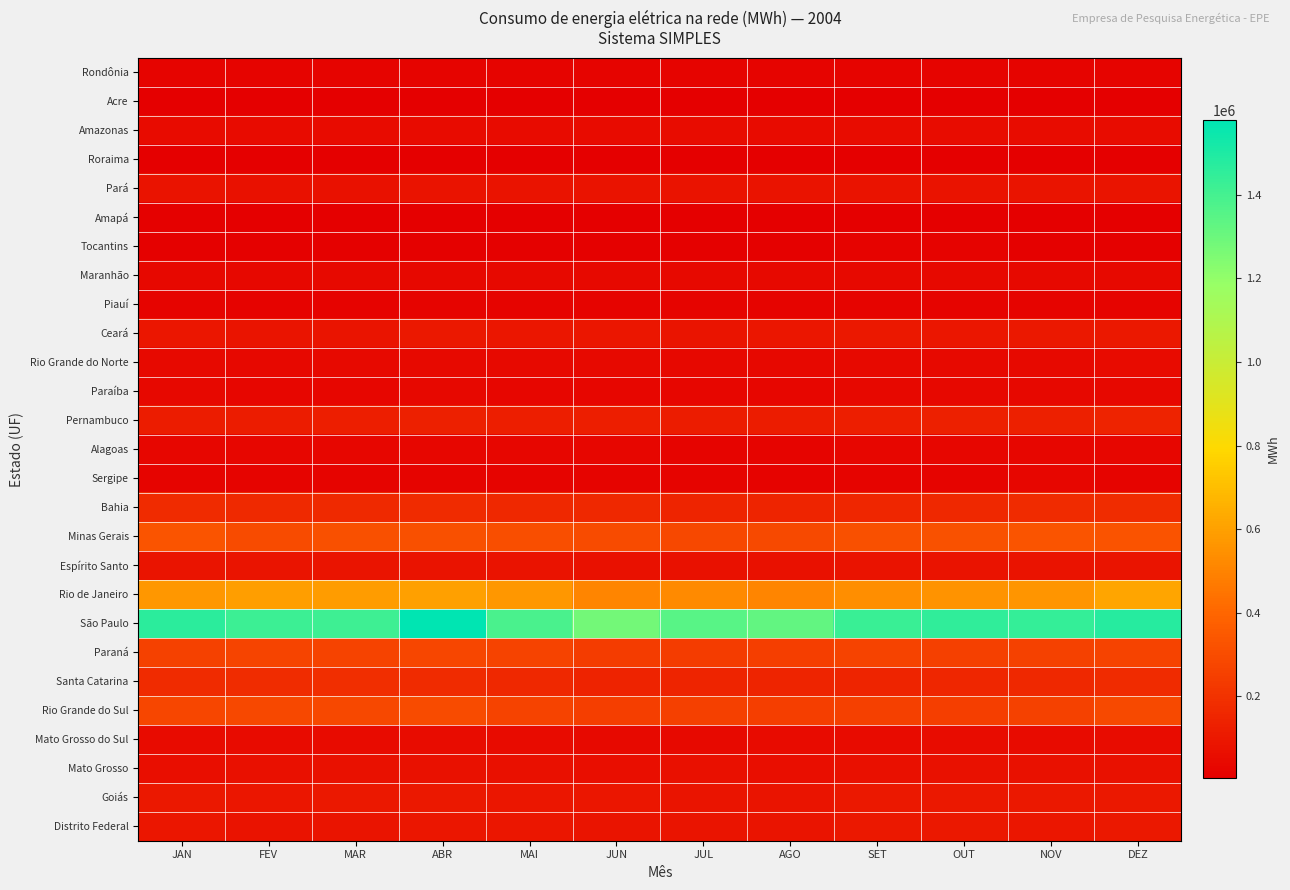

What is the total value across all series at SET?

4121321.3